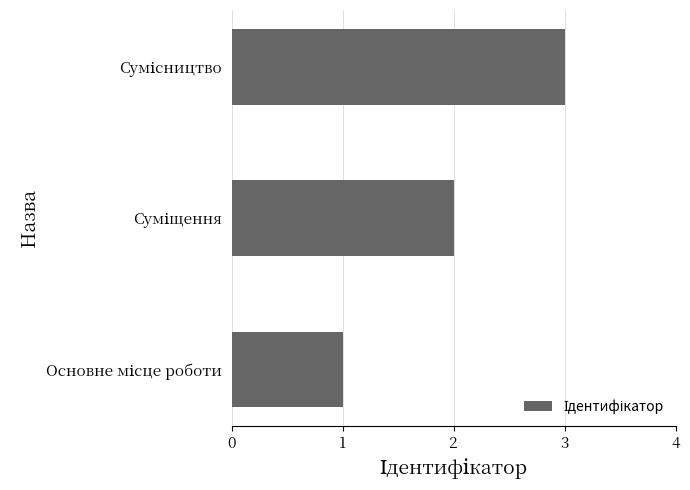

Does the chart contain stacked bars?

No